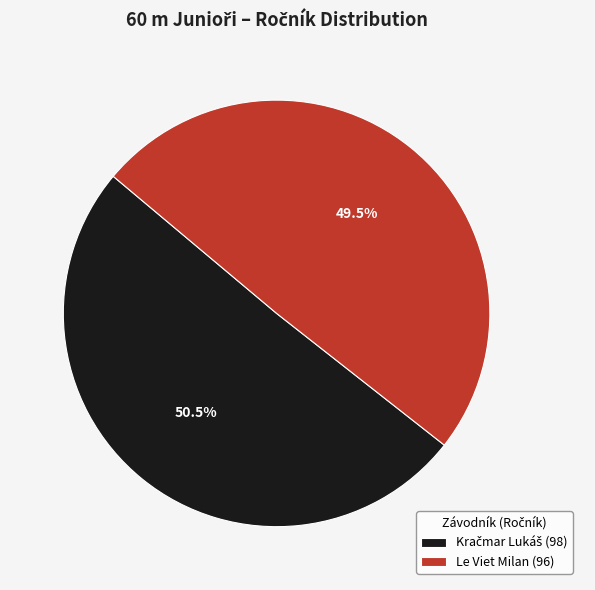

What is the smallest slice in the pie chart?

Le Viet Milan (96)